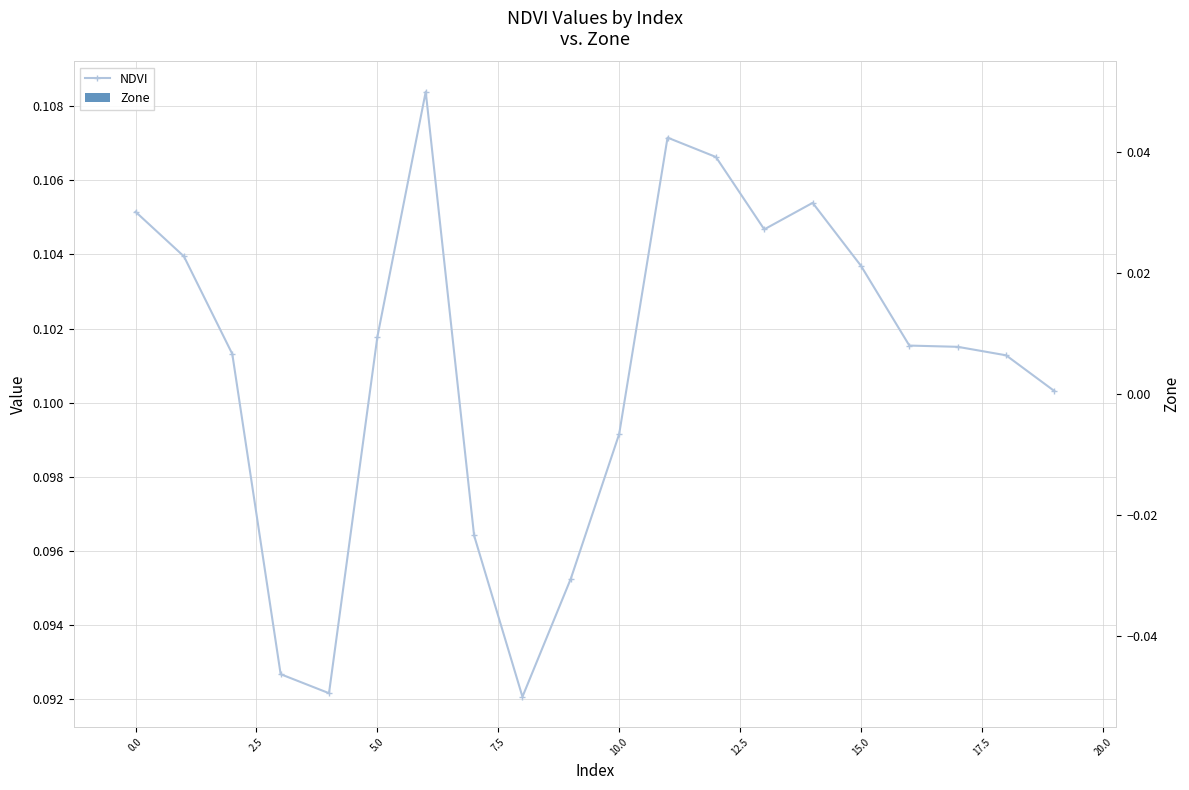

The NDVI series shows 0.1 at 5.0. True or false?

True